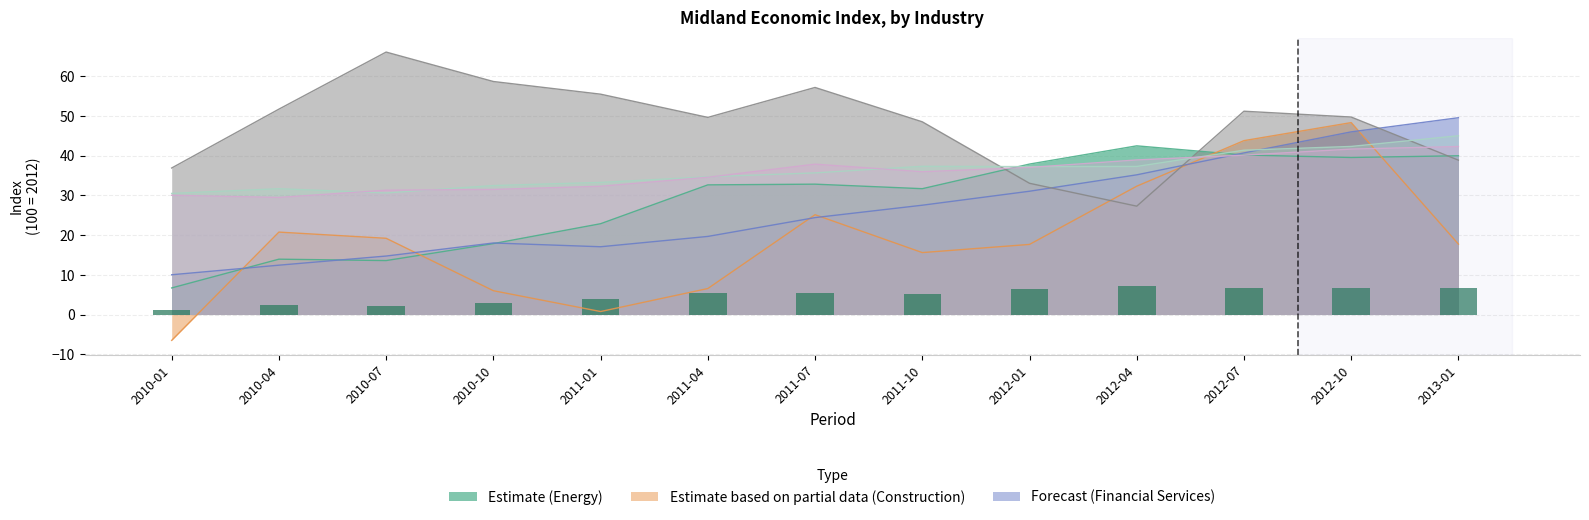

Does the chart contain stacked bars?

No